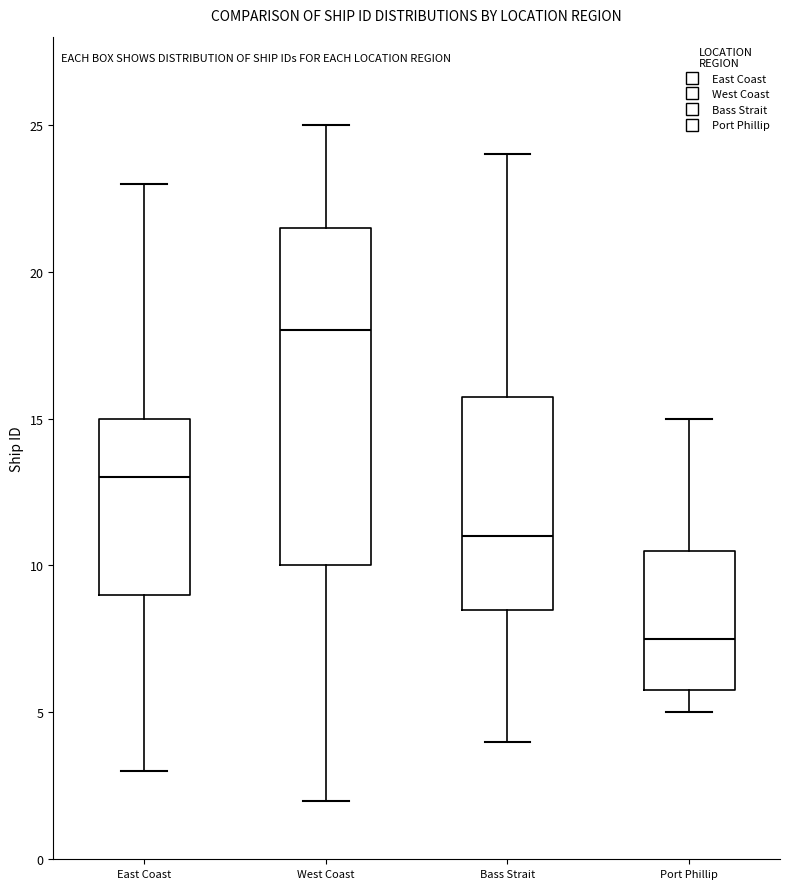

Reading left to right, read every box against the y-axis: the position of its median line, the range the box covers, and the ends of its whiskers. The values are not printed on the chart, so give them approximately, as read against the axis.

East Coast: median 13.0, box 9.0 to 15.0, whiskers 3.0 to 23.0
West Coast: median 18.0, box 10.0 to 21.5, whiskers 2.0 to 25.0
Bass Strait: median 11.0, box 8.5 to 16.0, whiskers 4.0 to 24.0
Port Phillip: median 7.5, box 6.0 to 10.5, whiskers 5.0 to 15.0